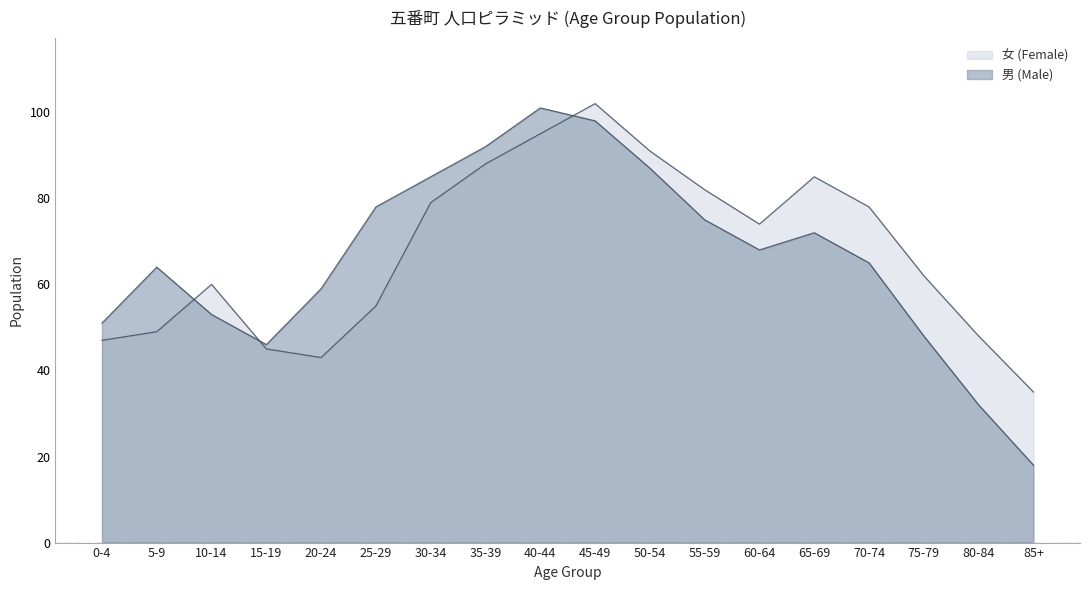

What is the value of the 女 (Female) point at the 15th from the left?

78